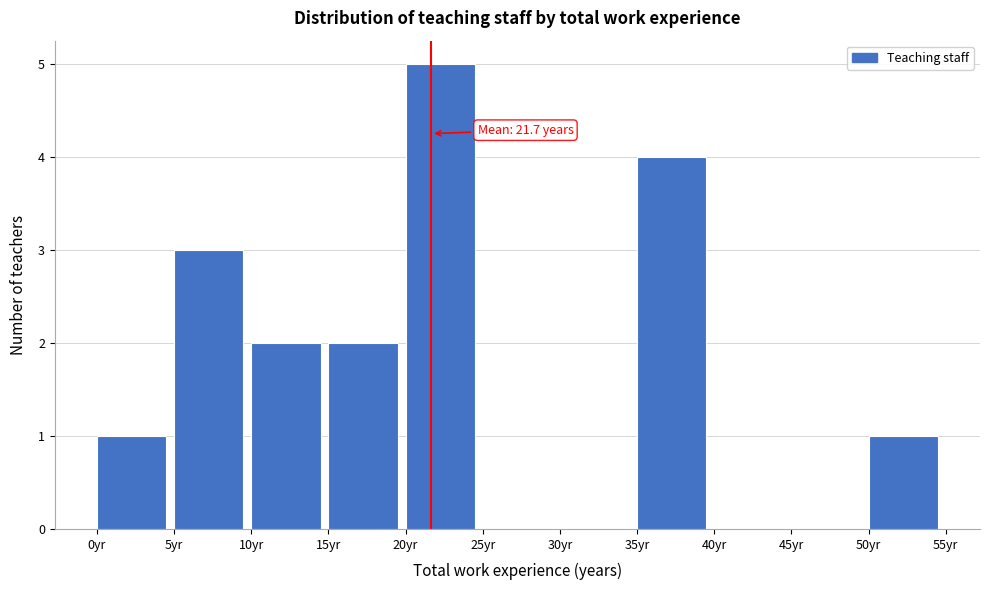

Which range on the x-axis has the tallest bar?

20 to 25